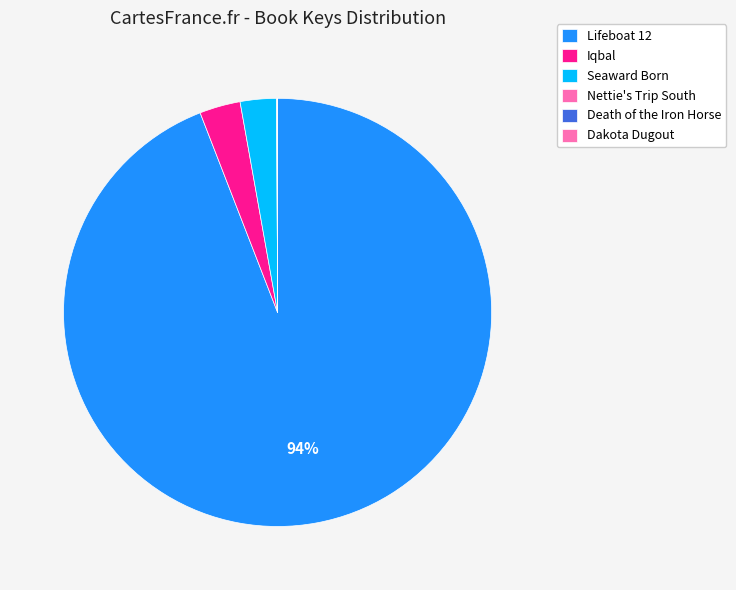

What percentage is NOT represented by Nettie's Trip South?

100.0%